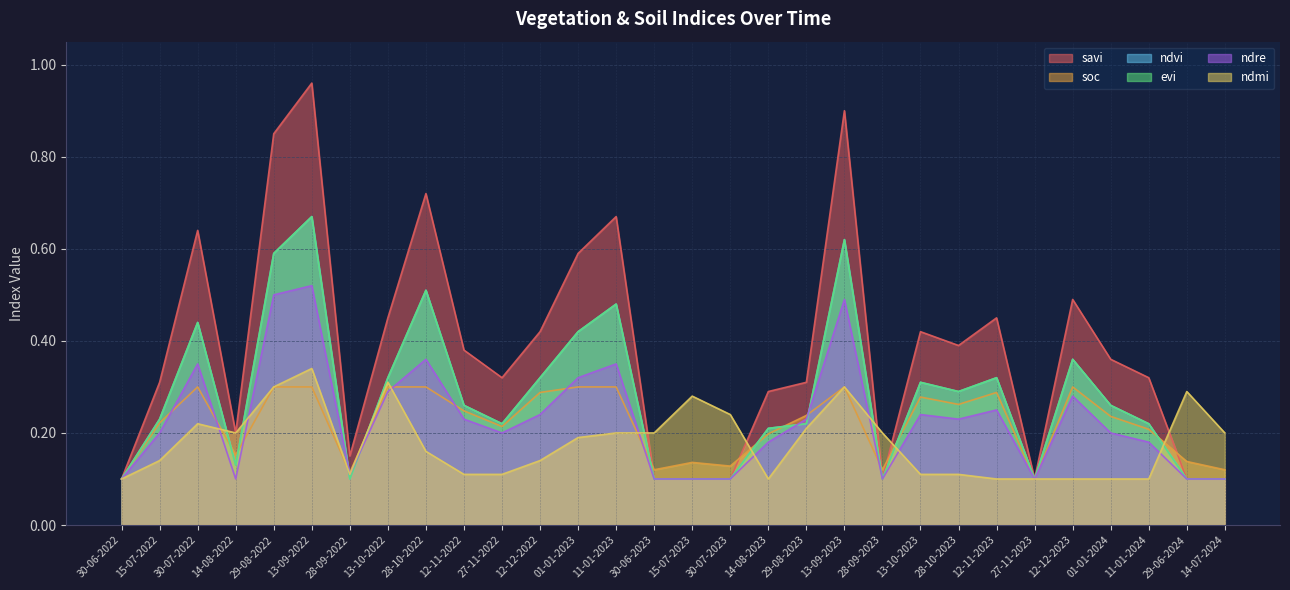

Does the chart have visible grid lines?

Yes